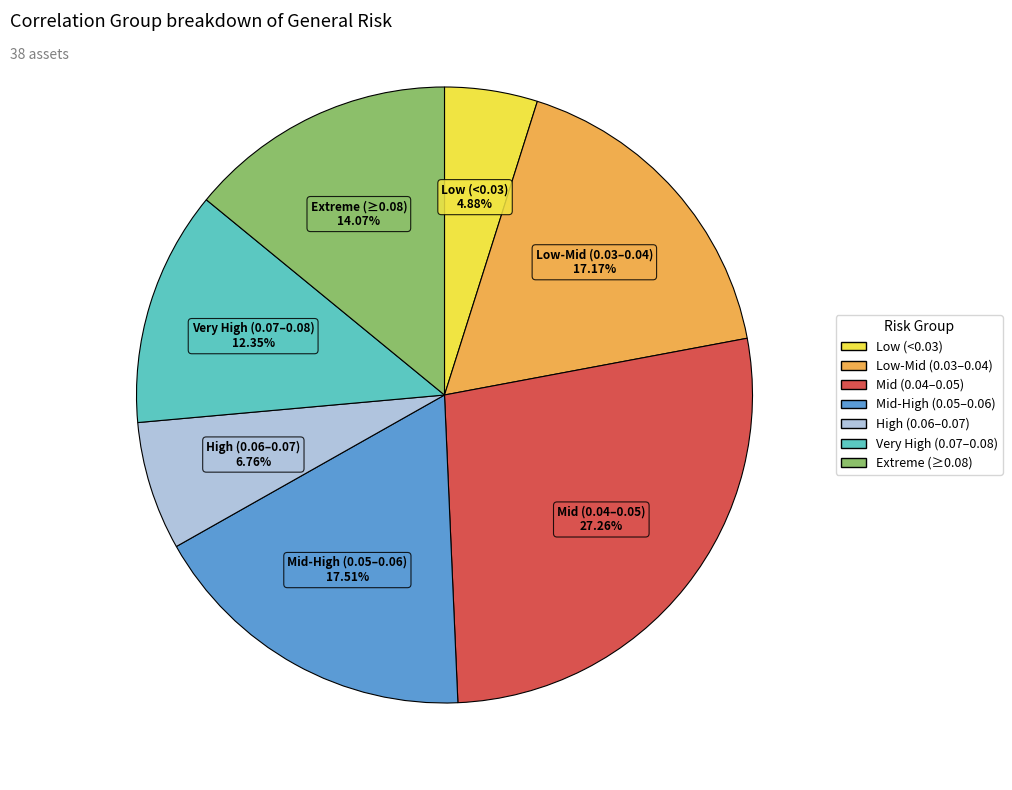

Does any single category account for the majority?

No